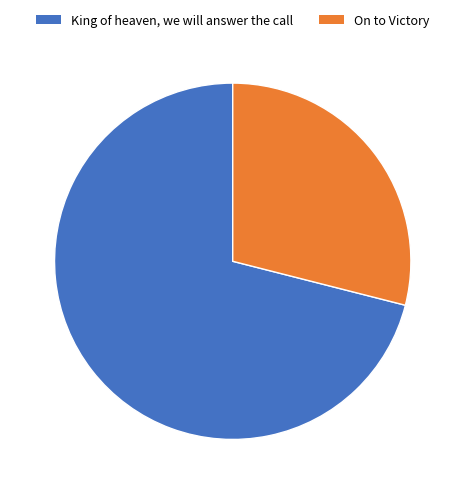

What is the smallest slice in the pie chart?

On to Victory